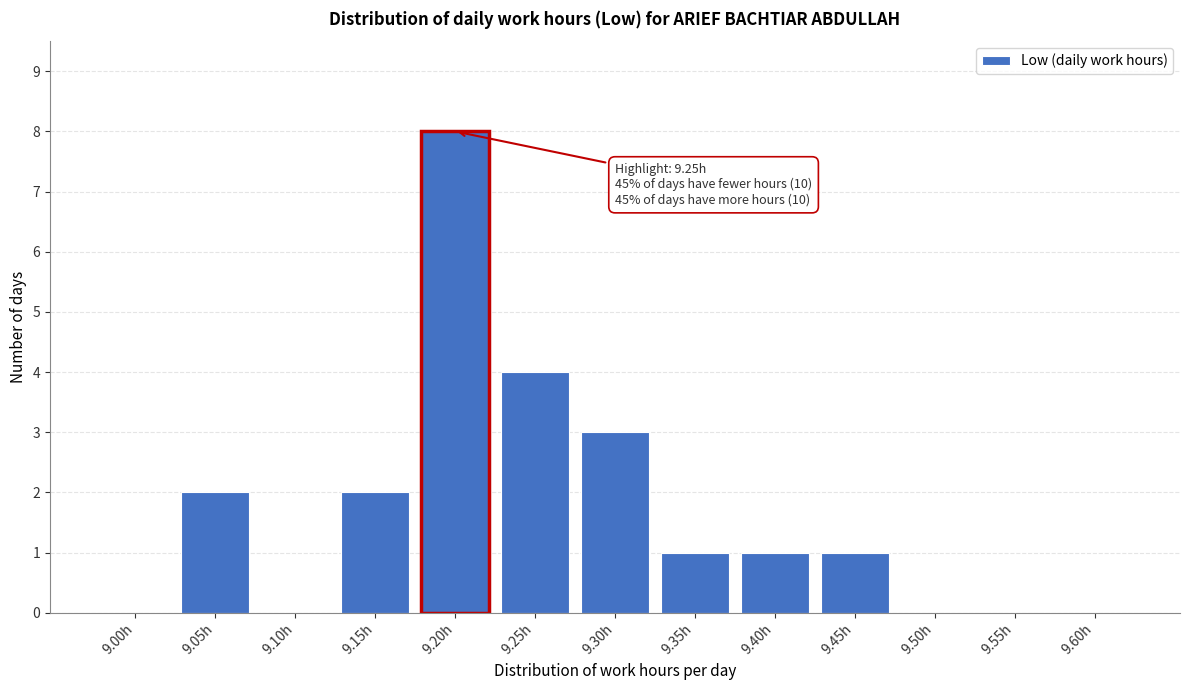

Reading left to right, what are all the values shown in this chart?

9.00h=0	9.05h=2	9.10h=0	9.15h=2	9.20h=8	9.25h=4	9.30h=3	9.35h=1	9.40h=1	9.45h=1	9.50h=0	9.55h=0	9.60h=0